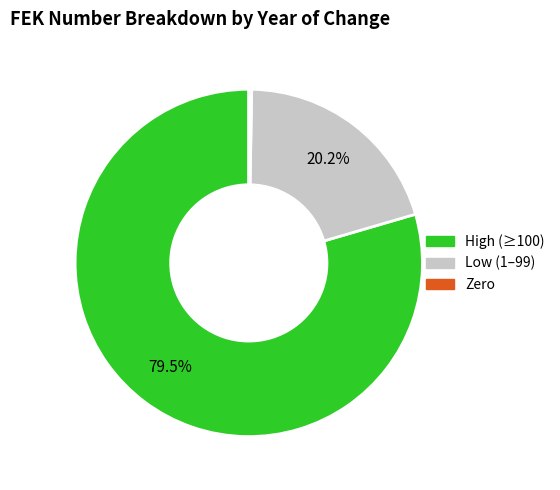

Which has a higher value, High (≥100) or Low (1–99)?

High (≥100)